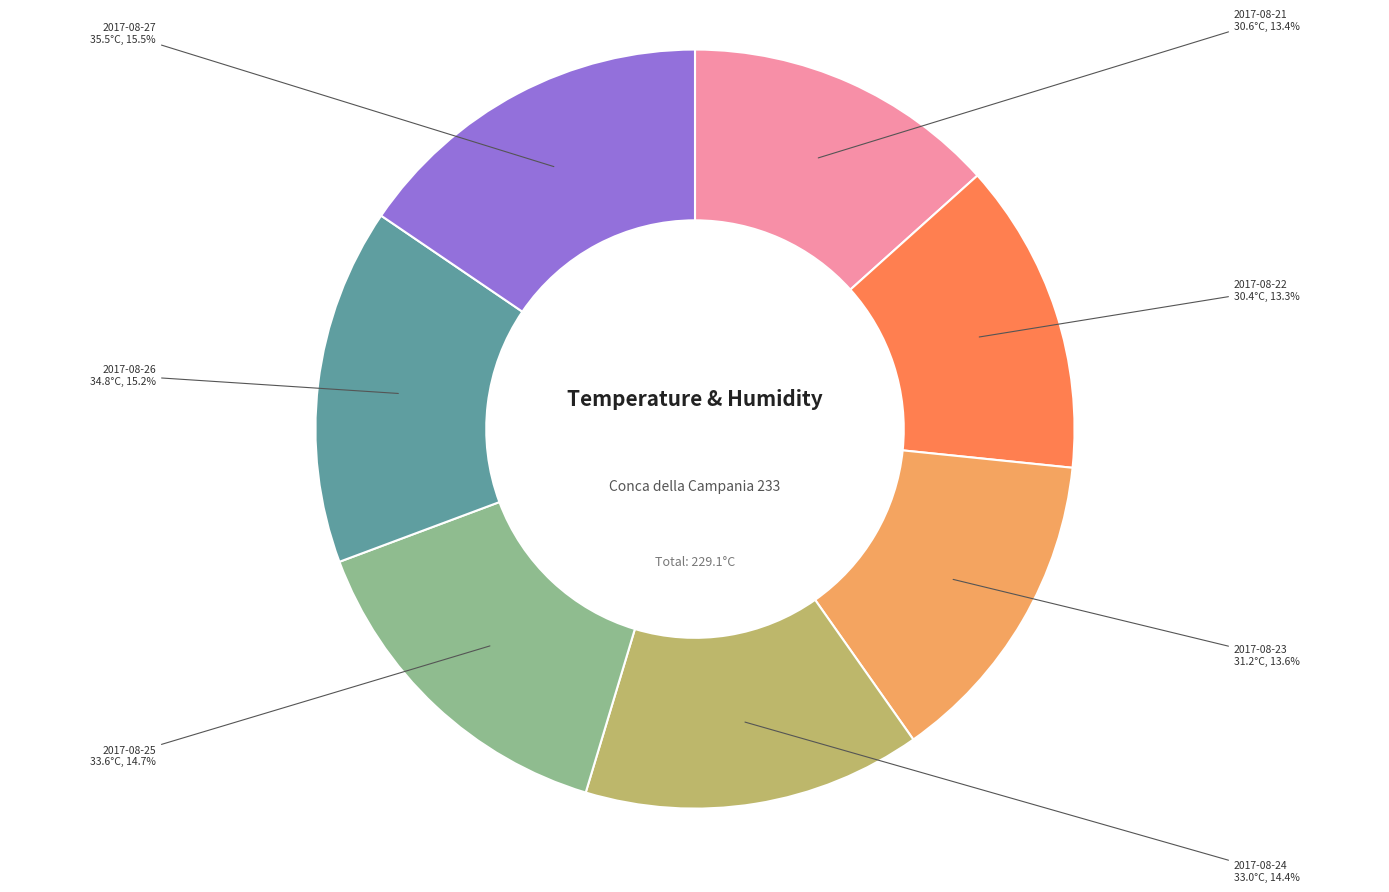

Does any single category account for the majority?

No